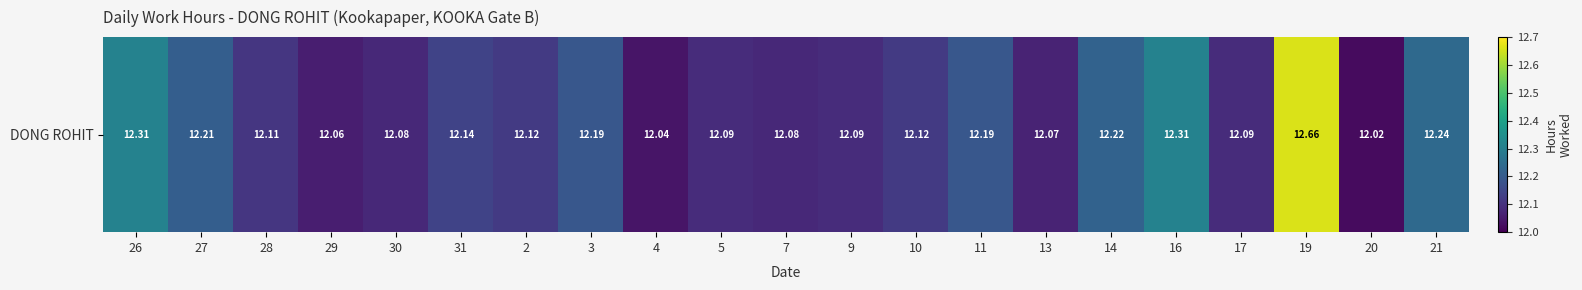

What is the ratio of the value at 2 to the value at 26?

1.0